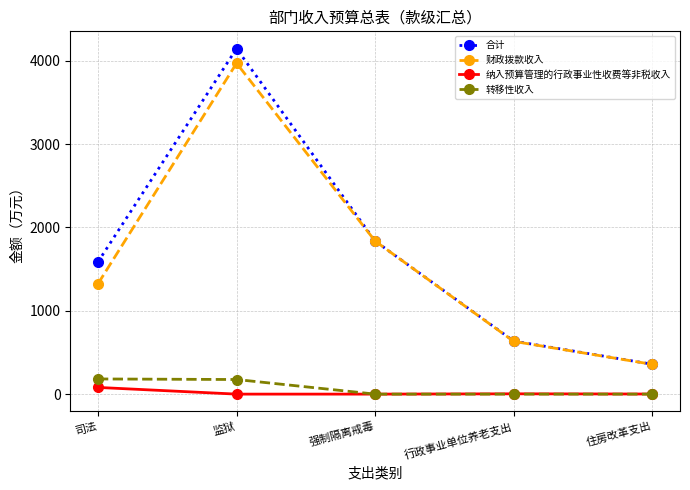

What is the highest value of the 纳入预算管理的行政事业性收费等非税收入 series?

80.3